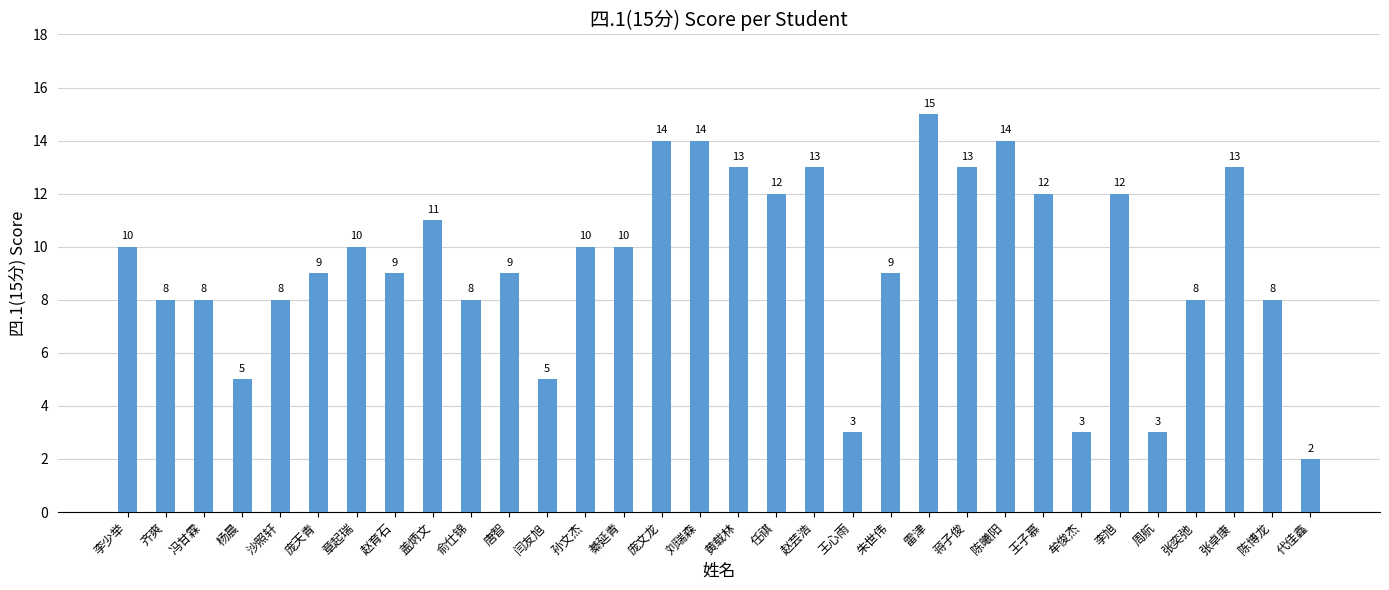

What is the maximum value shown in the chart?

15